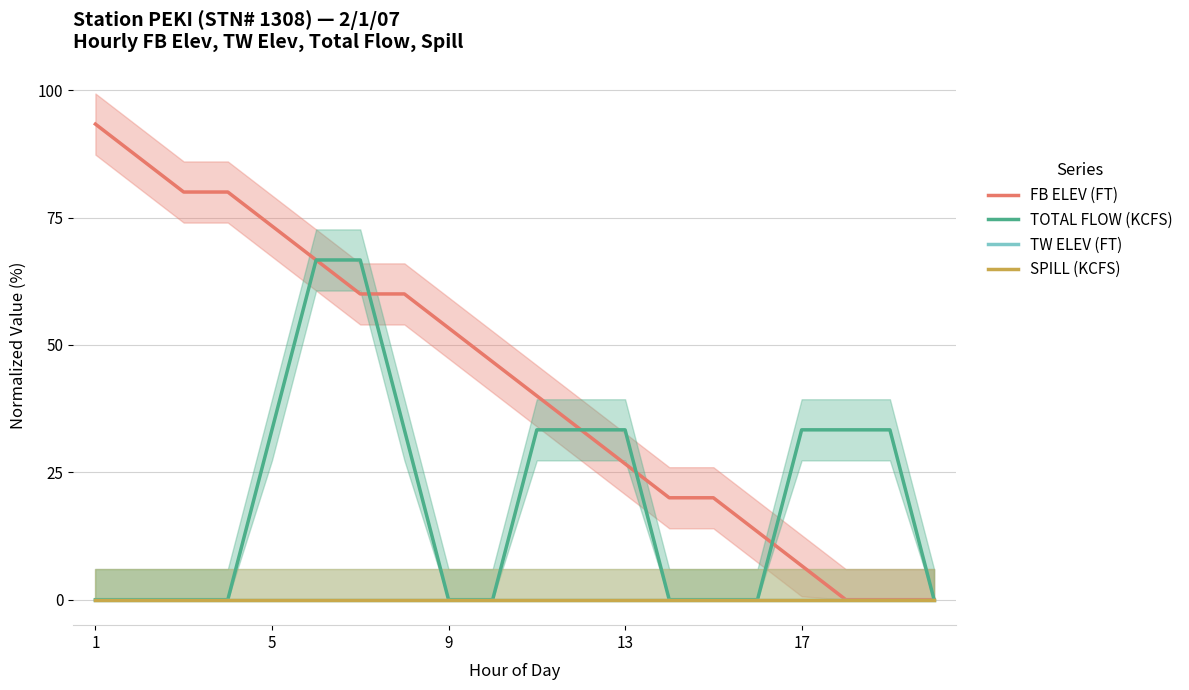

True or false: SPILL (KCFS) and TW ELEV (FT) intersect in this chart.

False